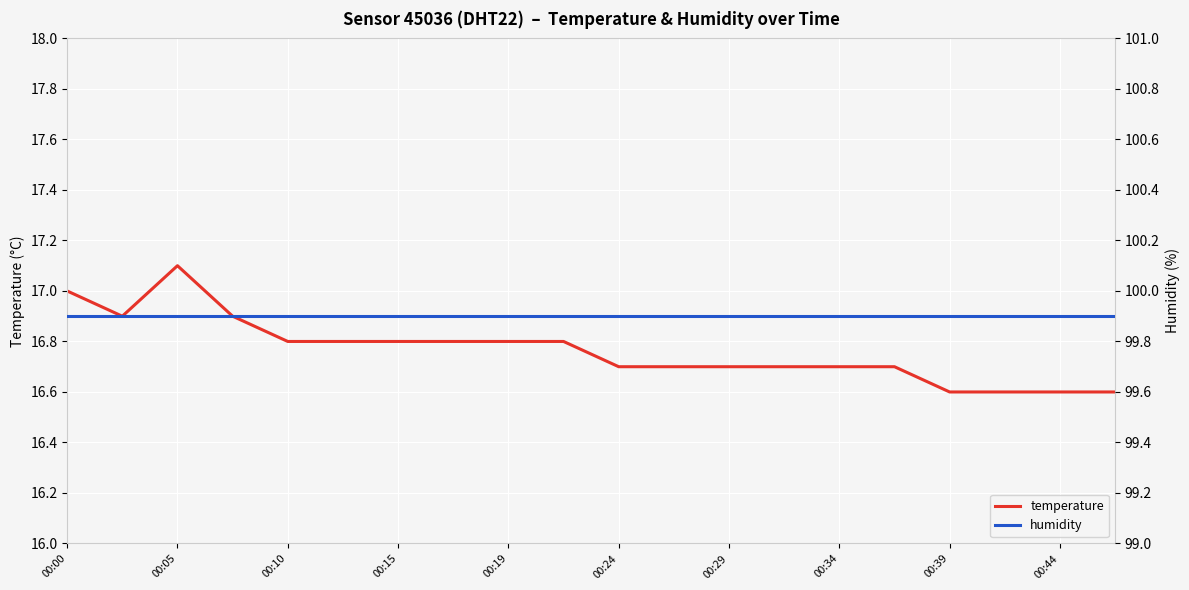

At which label does temperature reach its peak?

00:05